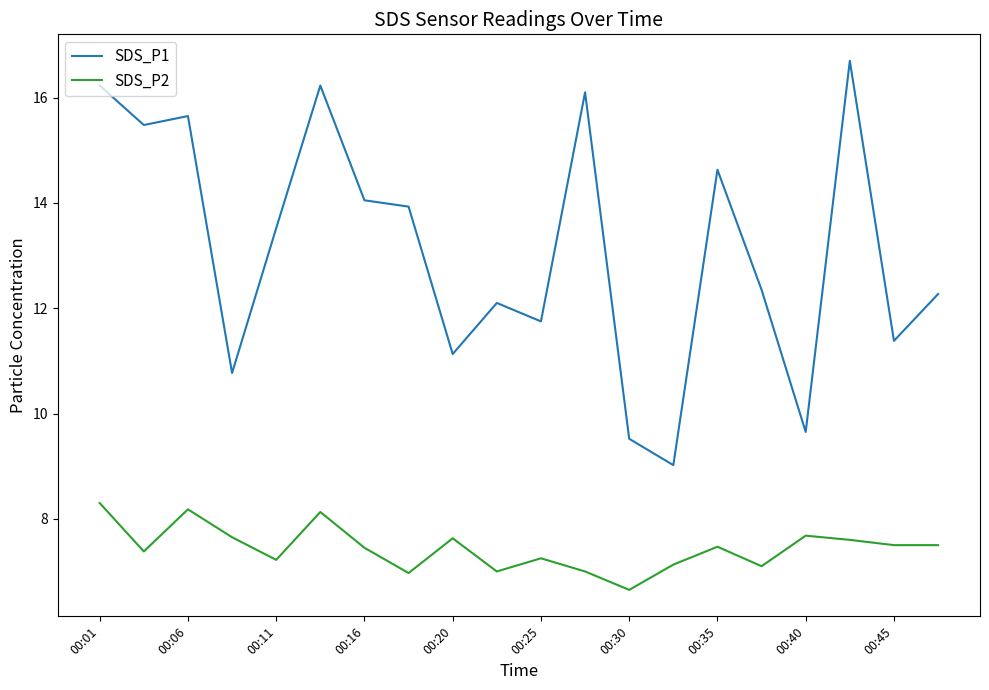

True or false: SDS_P2 and SDS_P1 intersect in this chart.

False